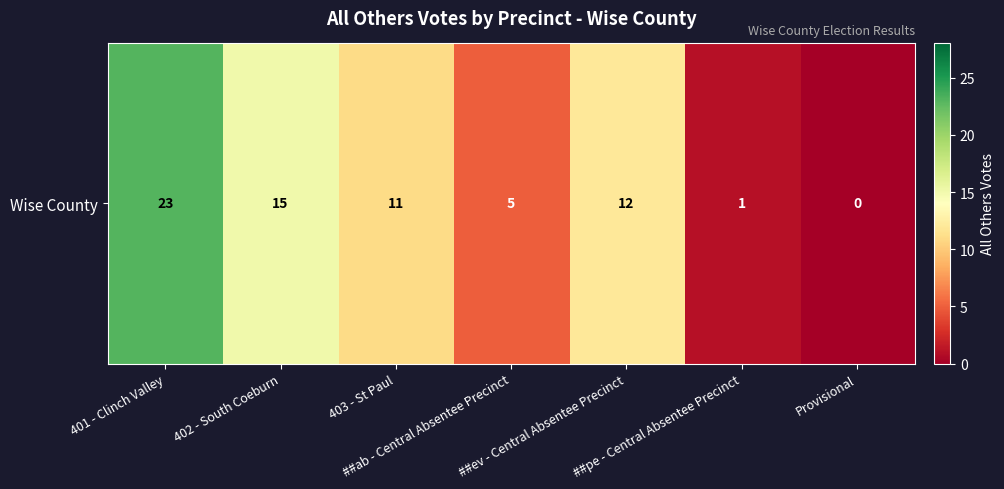

What is the difference between the maximum and minimum values?

23